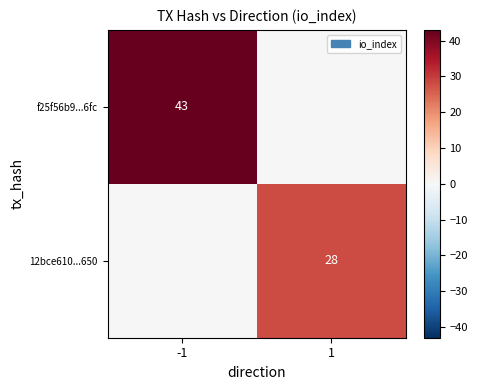

True or false: f25f56b9...6fc has a value of 66 at -1.

False